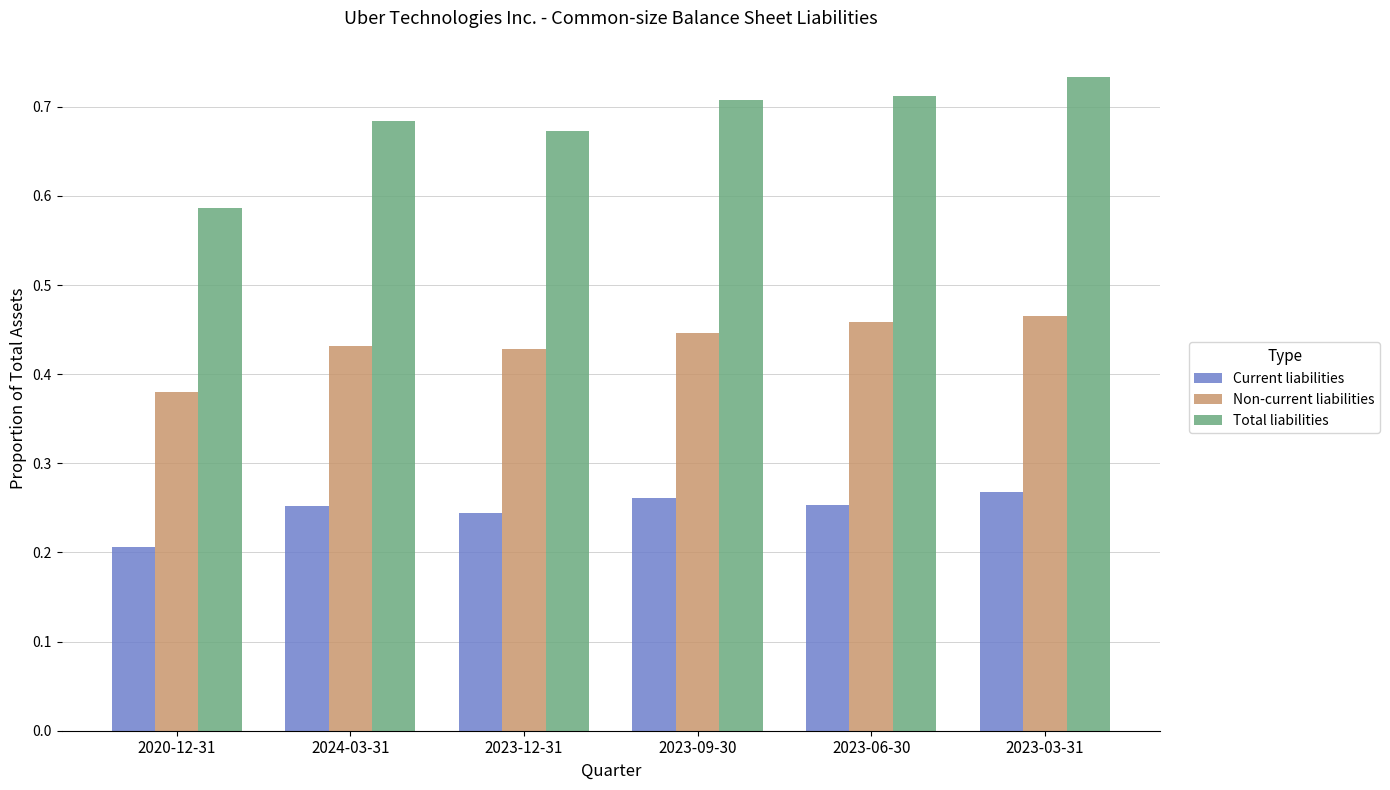

What is the sum of all Non-current liabilities values?

2.6